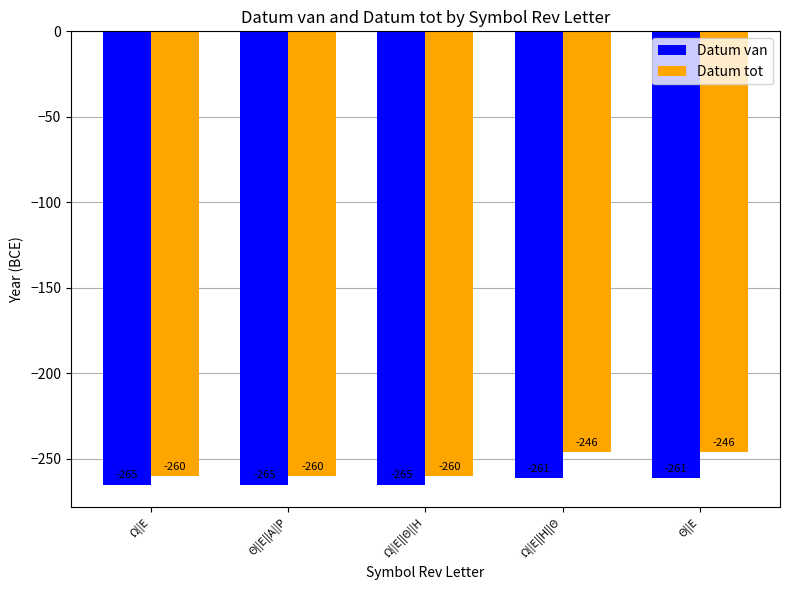

Is it true that Datum van equals -108 at Ω||Ε?

False